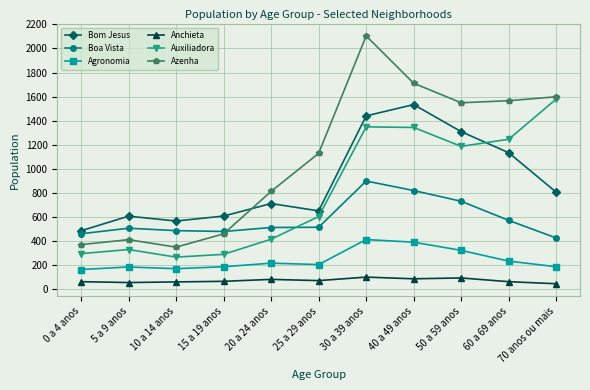

What is the spread (max minus min) of values at 25 a 29 anos?

1057